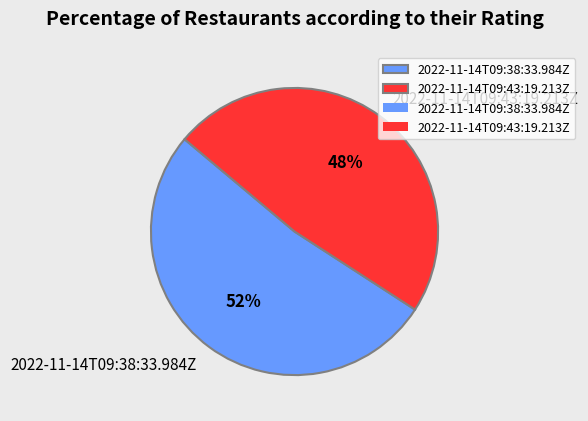

Is 2022-11-14T09:38:33.984Z the majority of the pie?

Yes